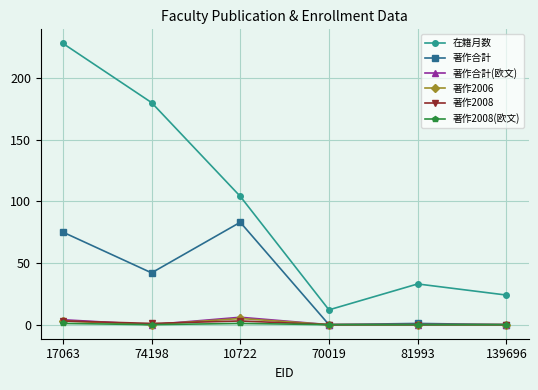

True or false: 在籍月数 has more than 2 interior local peaks.

False